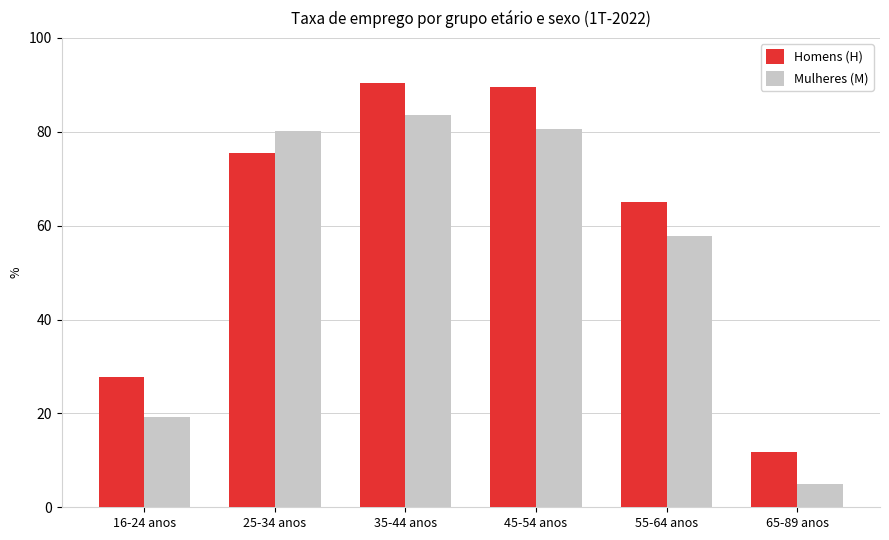

Which series changed the most between 16-24 anos and 35-44 anos?

Mulheres (M)